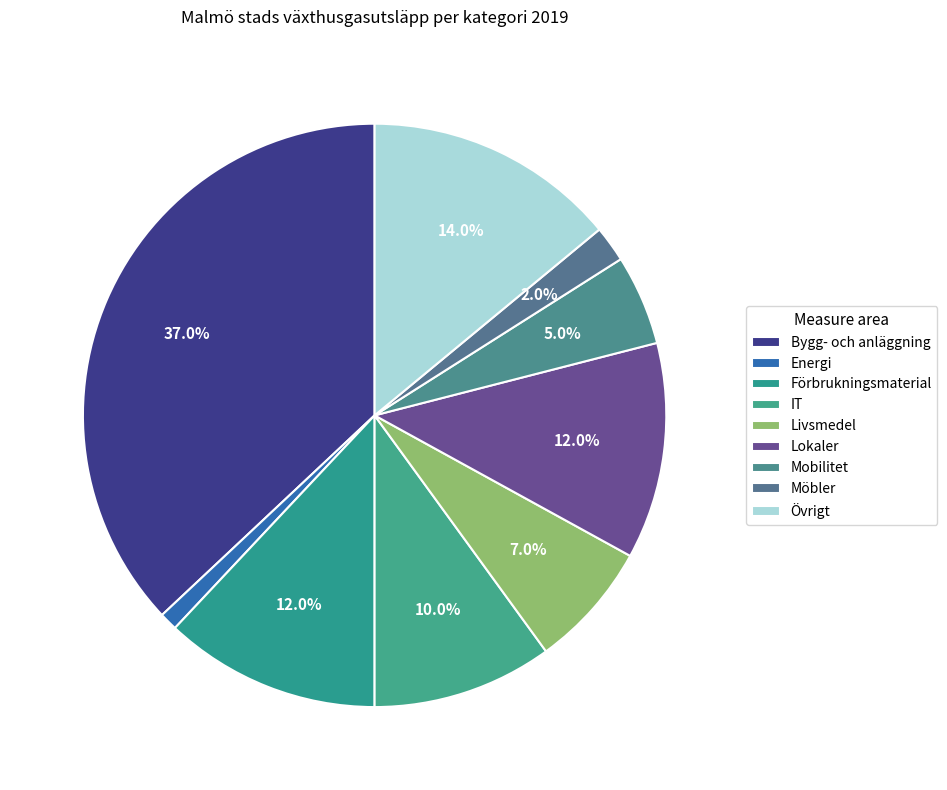

True or false: Lokaler accounts for 12% of the total.

True